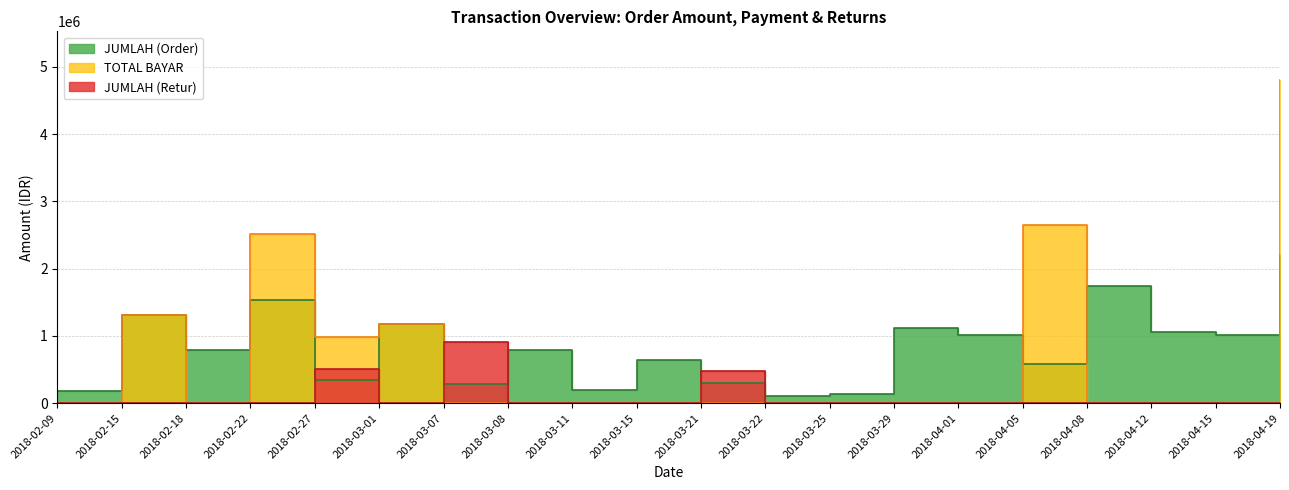

What is the value of the JUMLAH (Order) point at the 20th from the left?

2200625